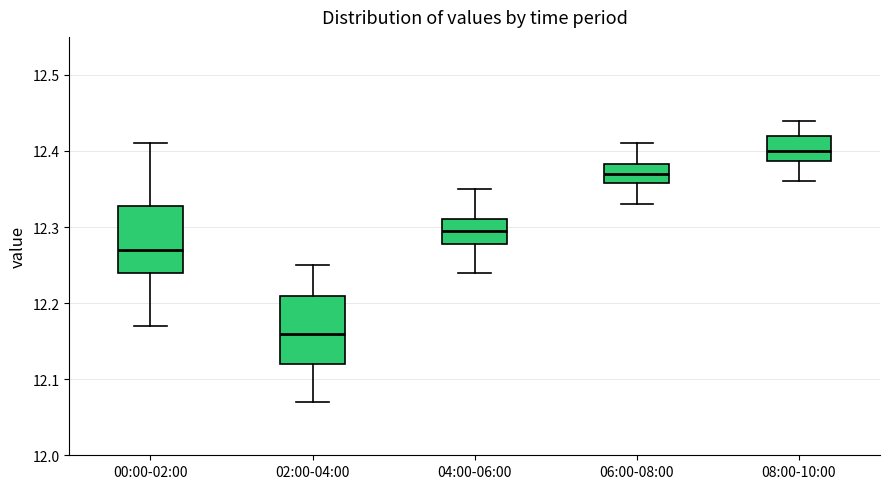

Reading left to right, transcribe this box plot: for each box, give where its median line is, the range the box spans, and where its two whiskers end, as read against the y-axis. The values are not printed on the chart, so give them approximately, as read against the axis.

00:00-02:00: median 12.27, box 12.24 to 12.33, whiskers 12.17 to 12.41
02:00-04:00: median 12.16, box 12.12 to 12.21, whiskers 12.07 to 12.25
04:00-06:00: median 12.30, box 12.28 to 12.31, whiskers 12.24 to 12.35
06:00-08:00: median 12.37, box 12.36 to 12.38, whiskers 12.33 to 12.41
08:00-10:00: median 12.40, box 12.39 to 12.42, whiskers 12.36 to 12.44